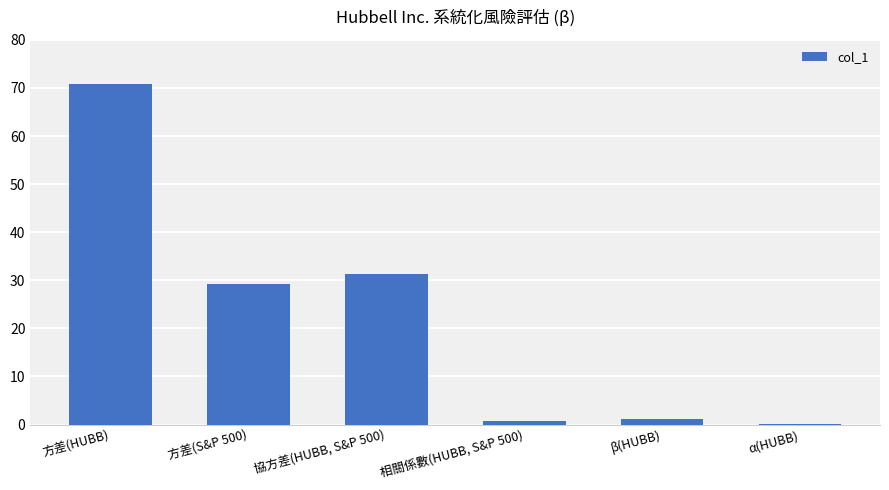

Which has a higher value, 方差(HUBB) or β(HUBB)?

方差(HUBB)